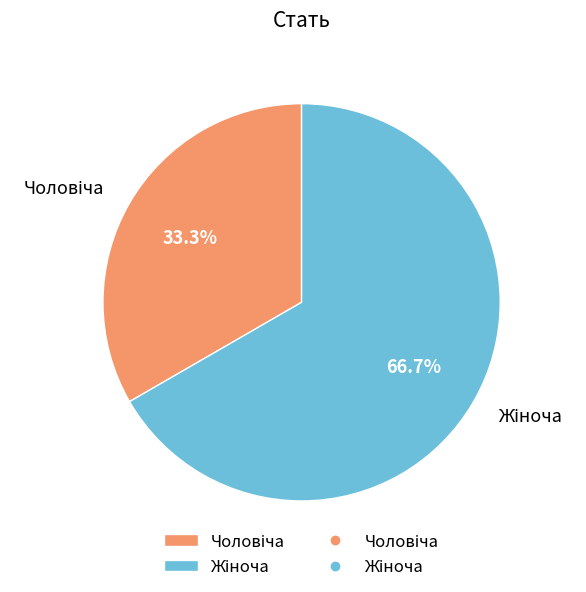

Does any single category account for the majority?

Yes